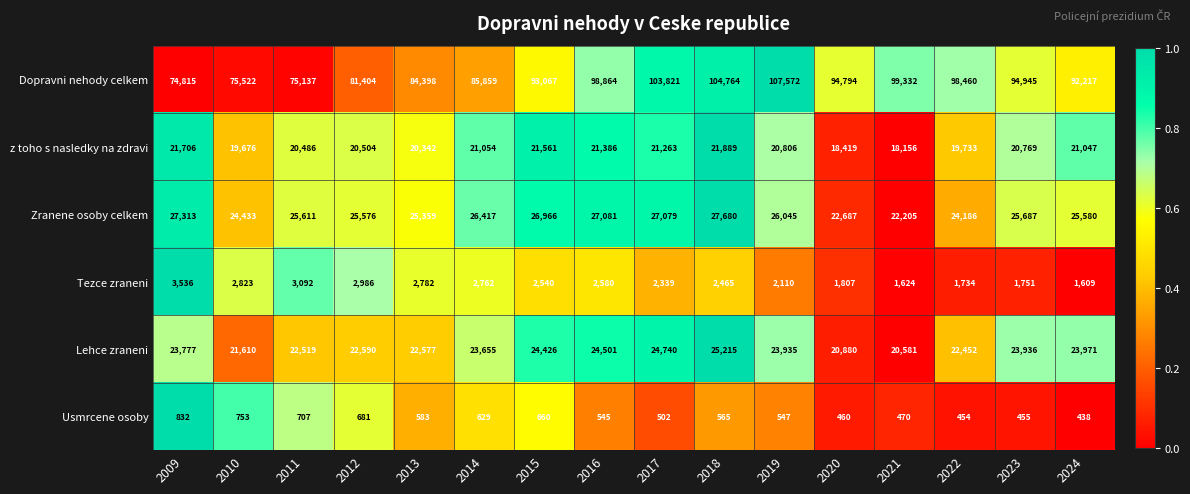

Rank the series by their maximum value, from lowest to highest.

Usmrcene osoby, Tezce zraneni, z toho s nasledky na zdravi, Lehce zraneni, Zranene osoby celkem, Dopravni nehody celkem